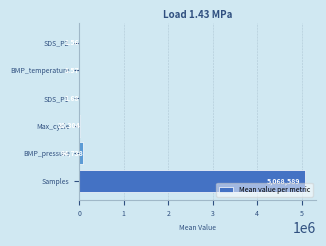

Which category has the highest value across all series?

Samples